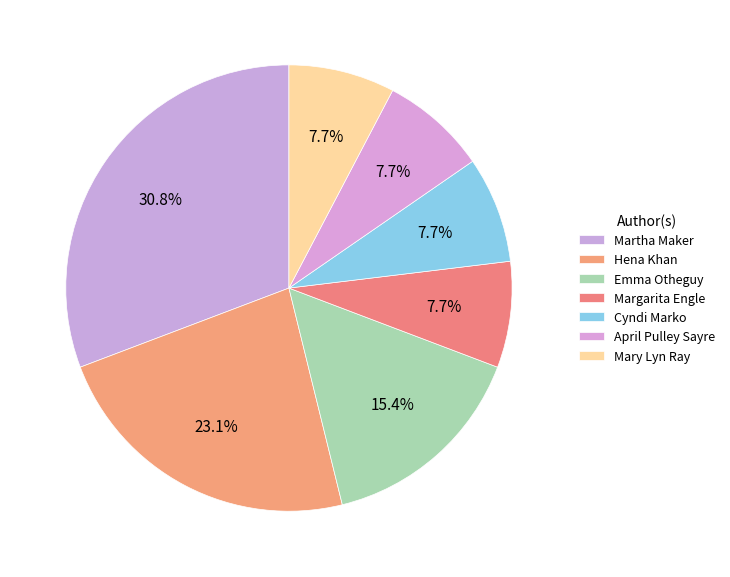

Does any single category account for the majority?

No